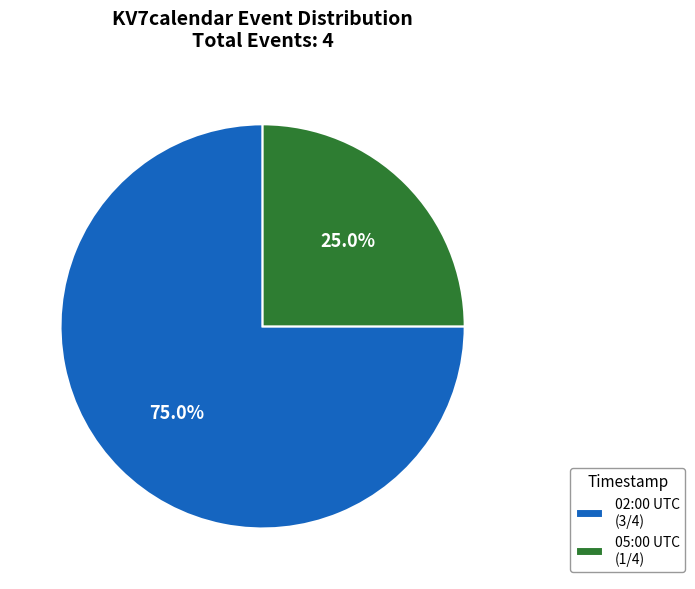

How many segments does this pie chart have?

2